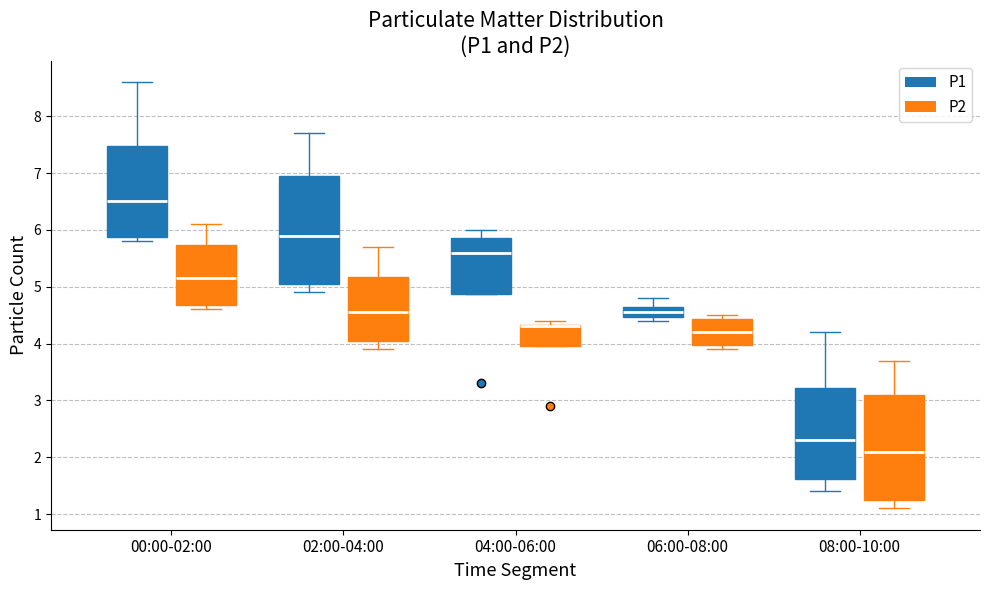

Reading left to right, transcribe this box plot: for each box, give where its median line is, the range the box spans, and where its two whiskers end, as read against the y-axis. The values are not printed on the chart, so give them approximately, as read against the axis.

00:00-02:00 (P1): median 6.5, box 5.9 to 7.5, whiskers 5.8 to 8.6
00:00-02:00 (P2): median 5.2, box 4.7 to 5.7, whiskers 4.6 to 6.1
02:00-04:00 (P1): median 5.9, box 5.1 to 7.0, whiskers 4.9 to 7.7
02:00-04:00 (P2): median 4.6, box 4.1 to 5.2, whiskers 3.9 to 5.7
04:00-06:00 (P1): median 5.6, box 4.9 to 5.9, whiskers 4.9 to 6.0
04:00-06:00 (P2): median 4.3 (drawn on the box's upper edge), box 4.0 to 4.3, whiskers 4.0 to 4.4
06:00-08:00 (P1): median 4.6, box 4.5 to 4.7, whiskers 4.4 to 4.8
06:00-08:00 (P2): median 4.2, box 4.0 to 4.4, whiskers 3.9 to 4.5
08:00-10:00 (P1): median 2.3, box 1.6 to 3.2, whiskers 1.4 to 4.2
08:00-10:00 (P2): median 2.1, box 1.3 to 3.1, whiskers 1.1 to 3.7